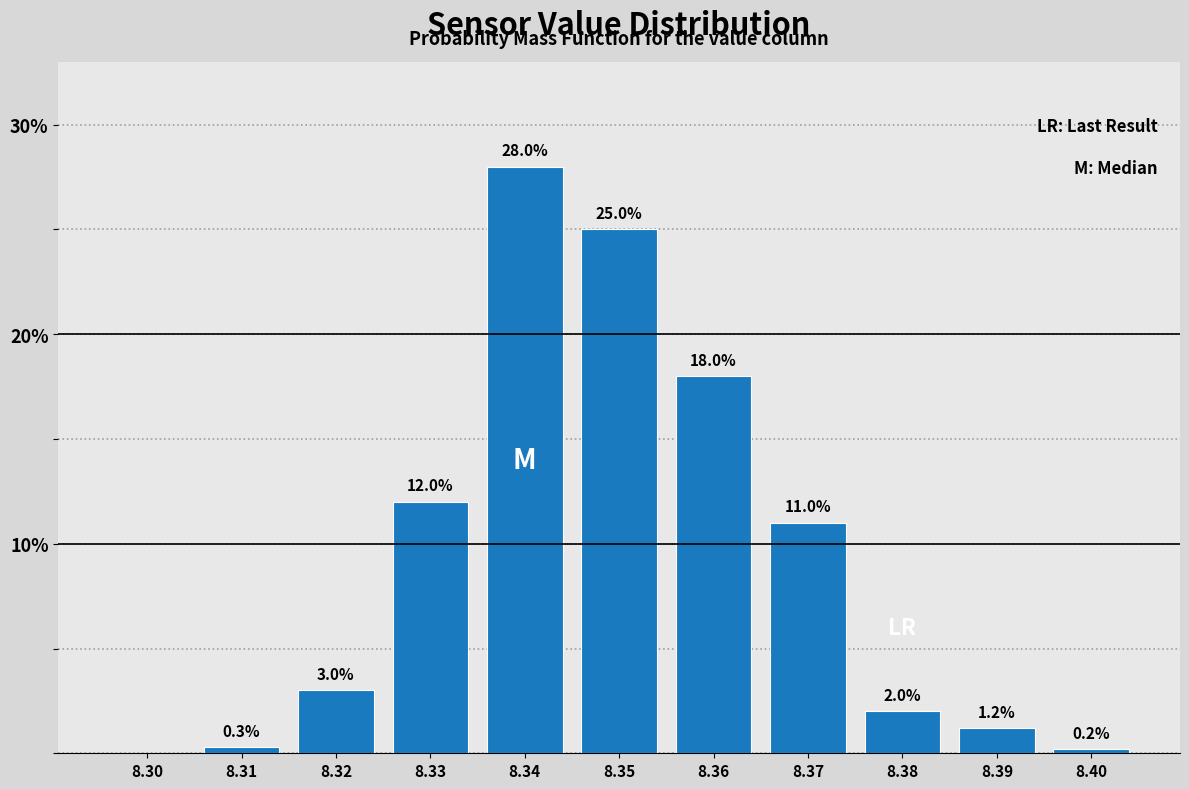

Reading left to right, extract all data points from this chart.

8.30=0.0	8.31=0.3	8.32=3.0	8.33=12.0	8.34=28.0	8.35=25.0	8.36=18.0	8.37=11.0	8.38=2.0	8.39=1.2	8.40=0.2